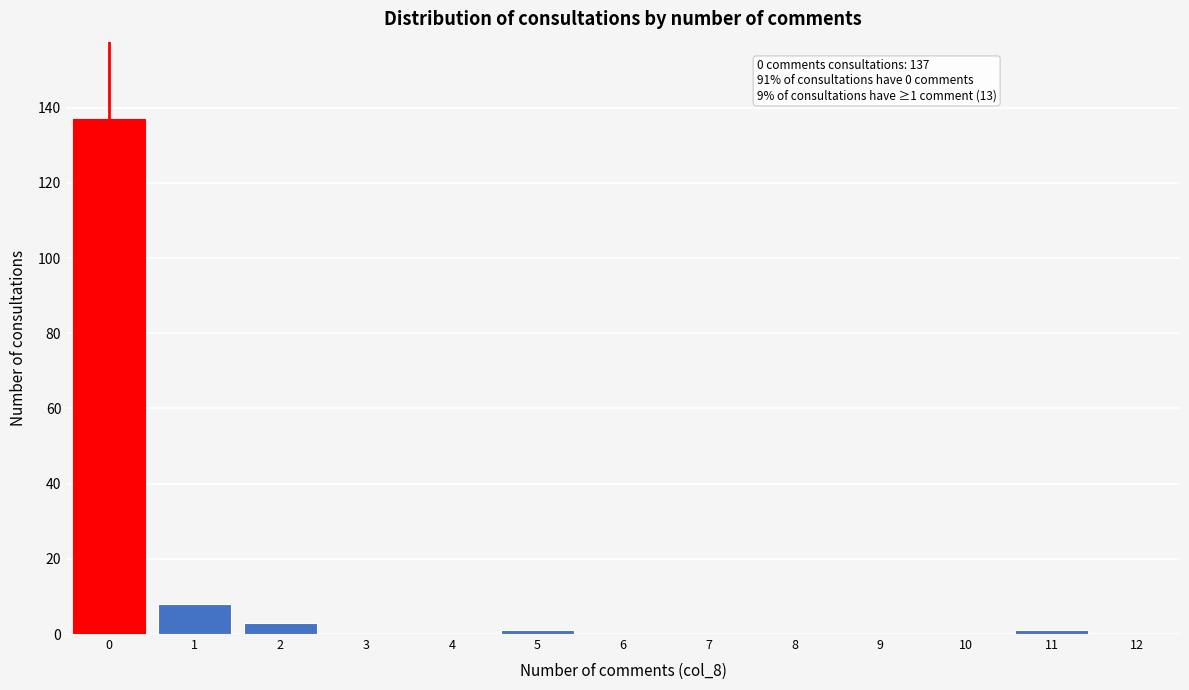

Over which range of the x-axis is the bar tallest?

-0.5 to 0.5